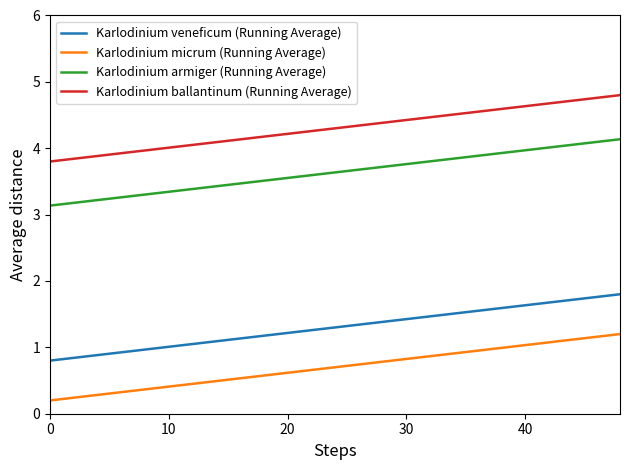

Is this an area chart (filled region under the line)?

No